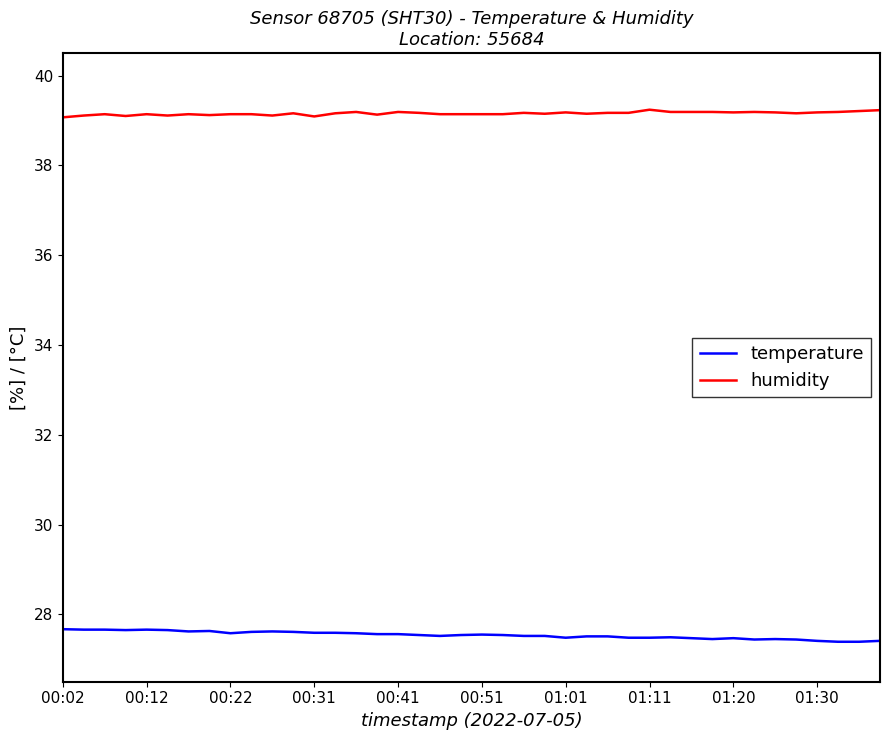

What is the minimum value for temperature?

27.4